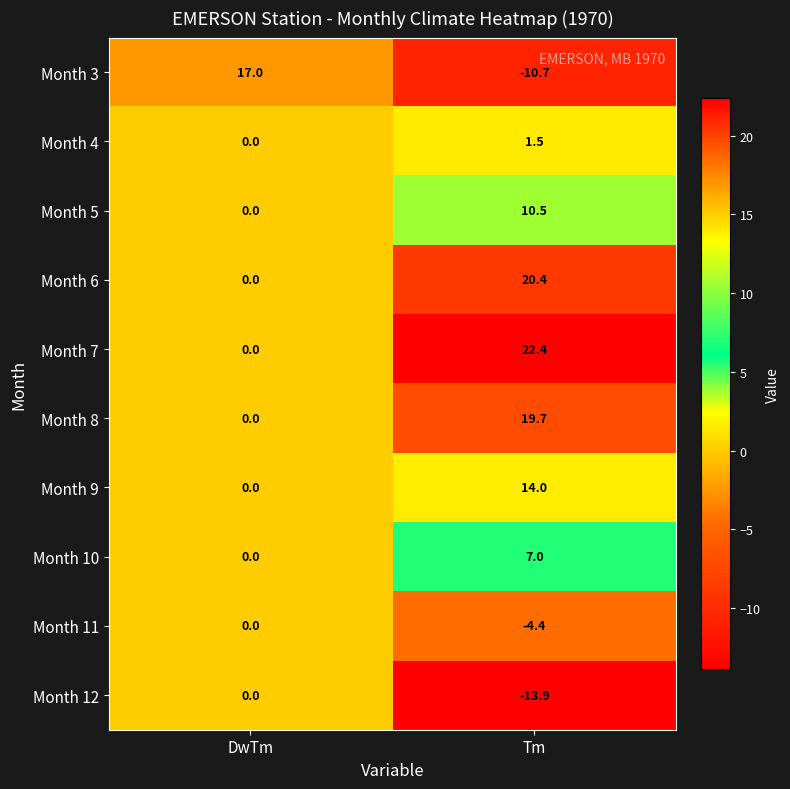

At Tm, list the series in order from smallest to largest.

Month 12, Month 3, Month 11, Month 4, Month 10, Month 5, Month 9, Month 8, Month 6, Month 7